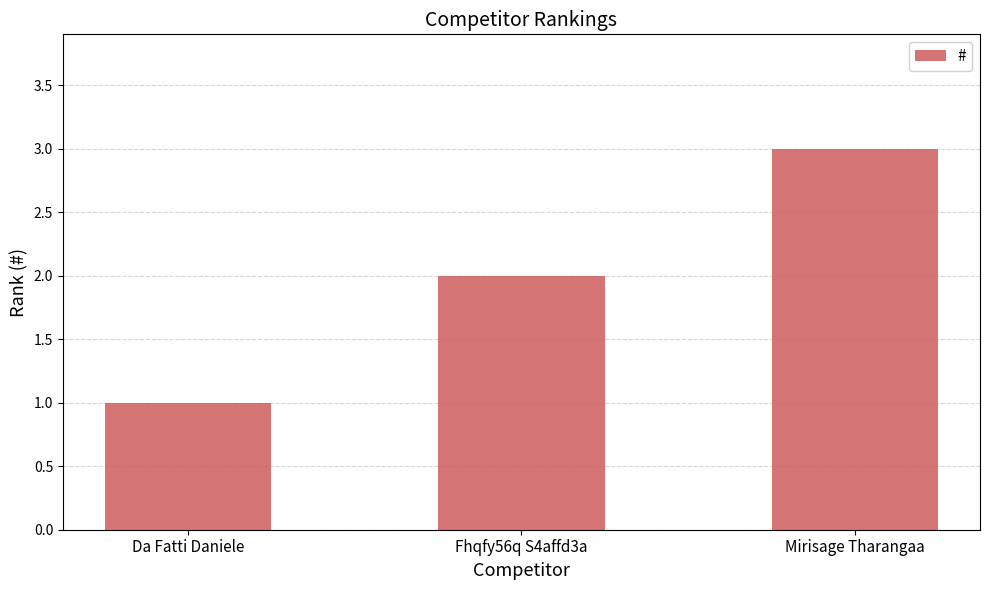

Which has a higher value, Da Fatti Daniele or Mirisage Tharangaa?

Mirisage Tharangaa